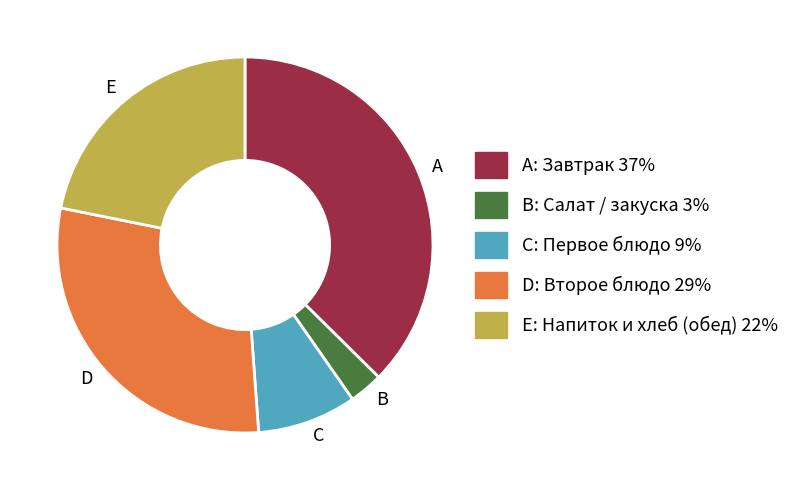

How many segments does this pie chart have?

5